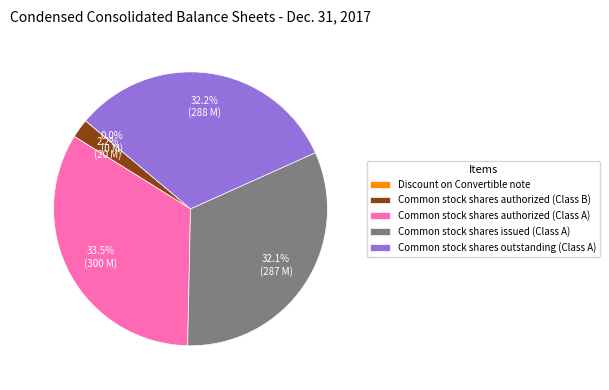

Between Common stock shares authorized (Class B) and Common stock shares issued (Class A), which is larger?

Common stock shares issued (Class A)